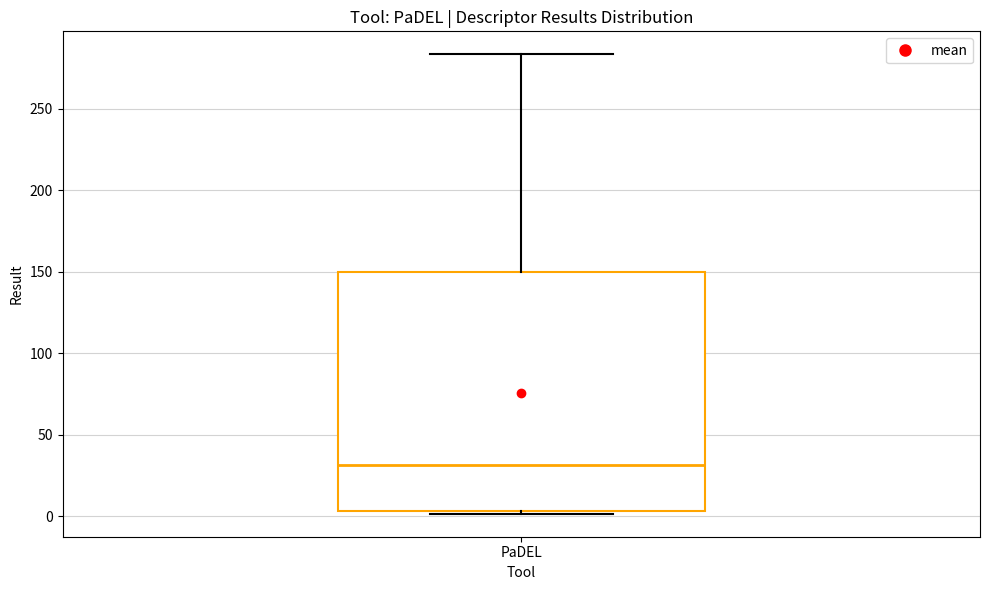

Where does the upper whisker of the box for PaDEL end on the y-axis? The values are not printed on the chart, so give them approximately, as read against the axis.

285